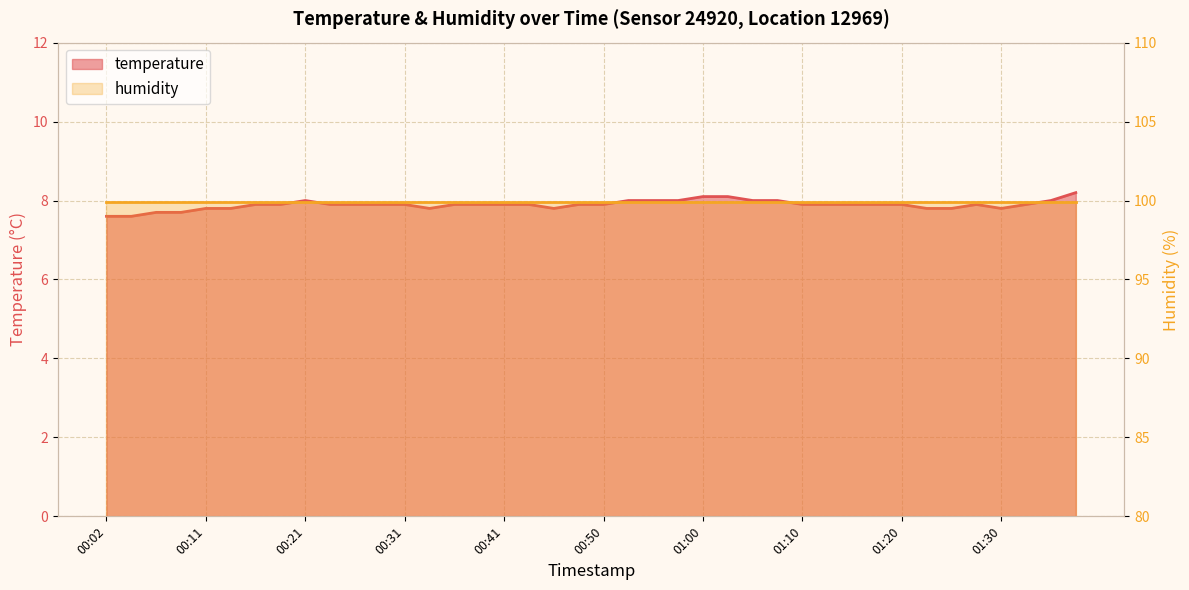

How many values are between 7 and 8?

37